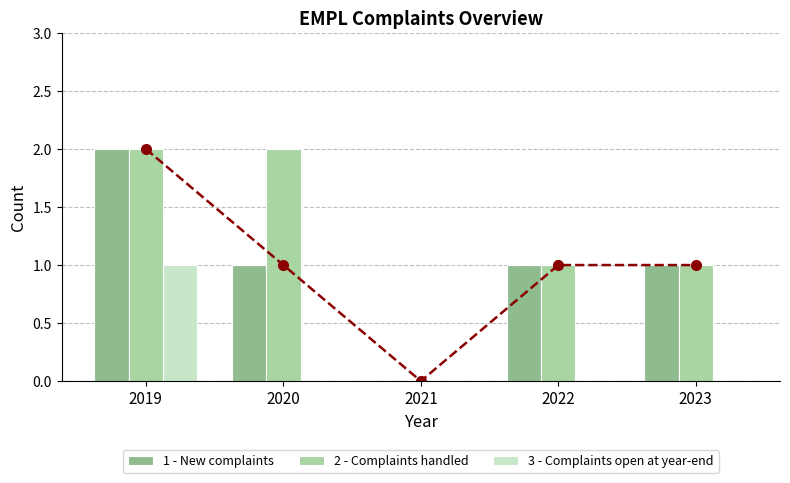

How many values in the 1 - New complaints series are below 1?

1